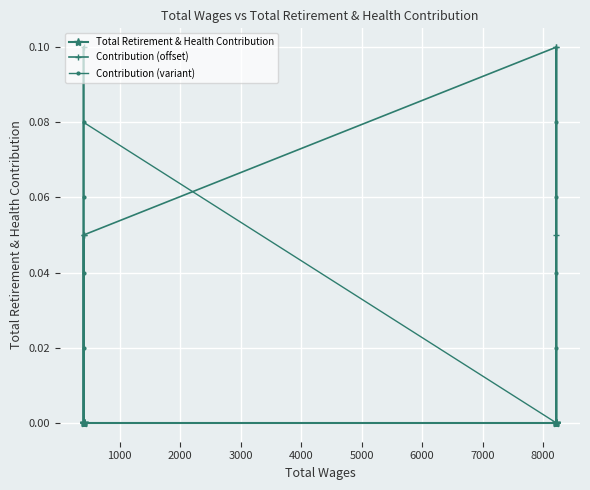

Between 0 and 3000, which series saw the biggest shift?

Contribution (variant)